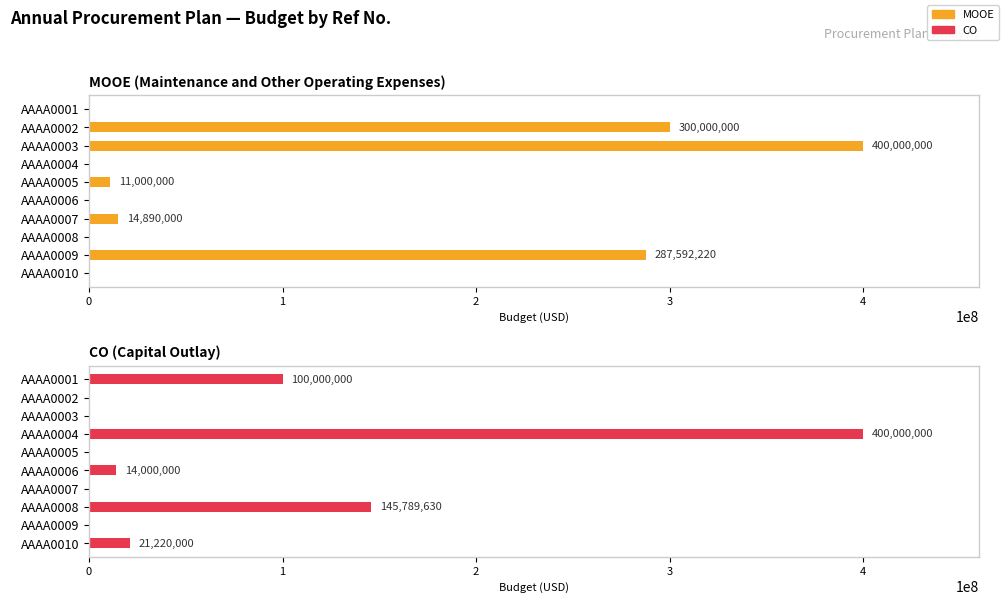

Reading right to left, what are all the values shown in this chart?

MOOE: 0	287592220	0	14890000	0	11000000	0	400000000	300000000	0
CO: 21220000	0	145789630	0	14000000	0	400000000	0	0	100000000